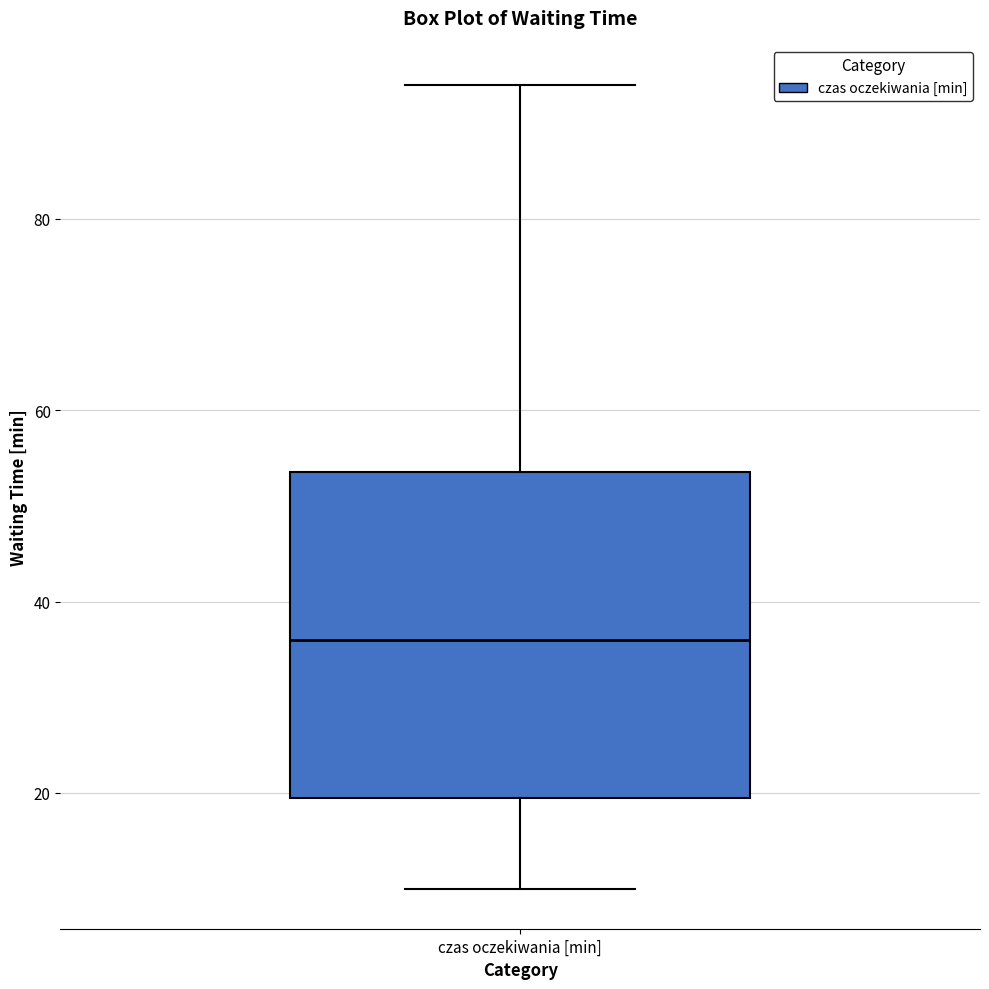

Transcribe this box plot: give where the median line is, the range the box spans, and where the two whiskers end, as read against the y-axis. The values are not printed on the chart, so give them approximately, as read against the axis.

median 36, box 20 to 54, whiskers 10 to 94